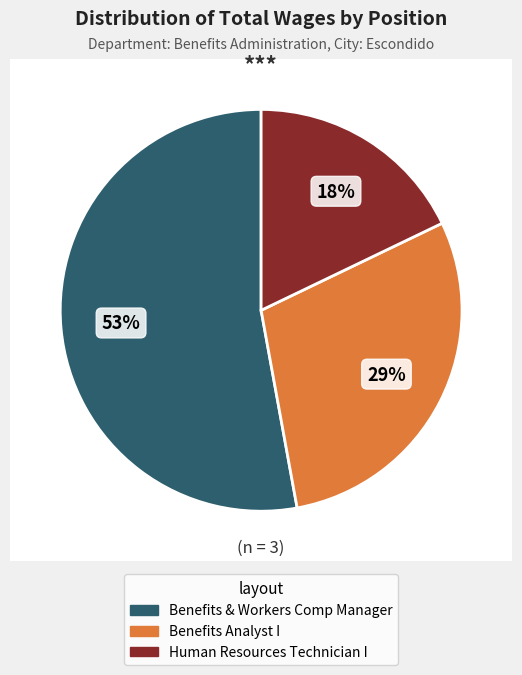

Rank the categories by value from highest to lowest.

Benefits & Workers Comp Manager, Benefits Analyst I, Human Resources Technician I